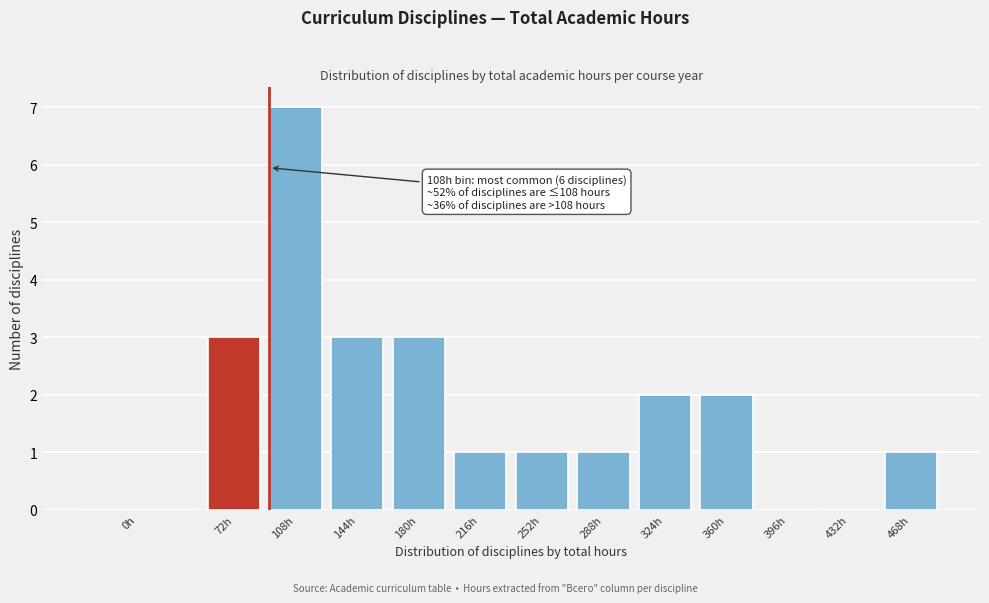

Reading right to left, list all the values displayed in this chart.

468h=1	432h=0	396h=0	360h=2	324h=2	288h=1	252h=1	216h=1	180h=3	144h=3	108h=7	72h=3	0h=0